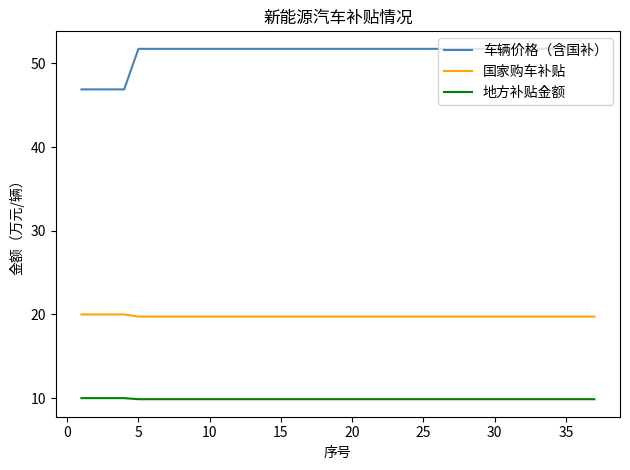

How many series are shown in this chart?

3